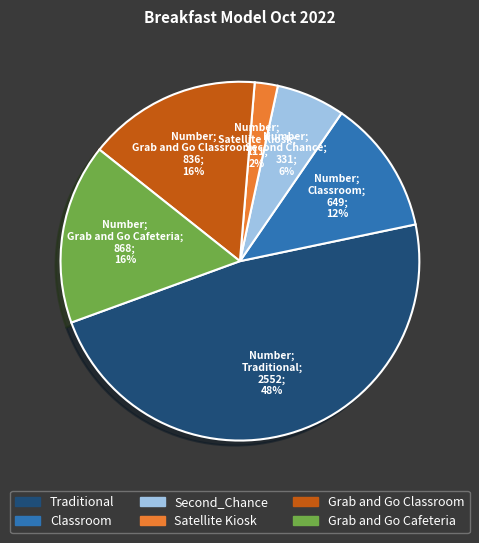

To the nearest percent, what is the average slice percentage?

17%